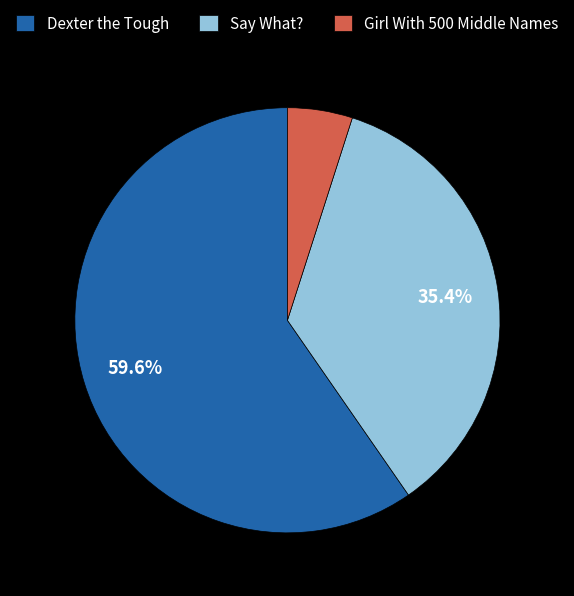

Rank the categories by value from highest to lowest.

Dexter the Tough, Say What?, Girl With 500 Middle Names